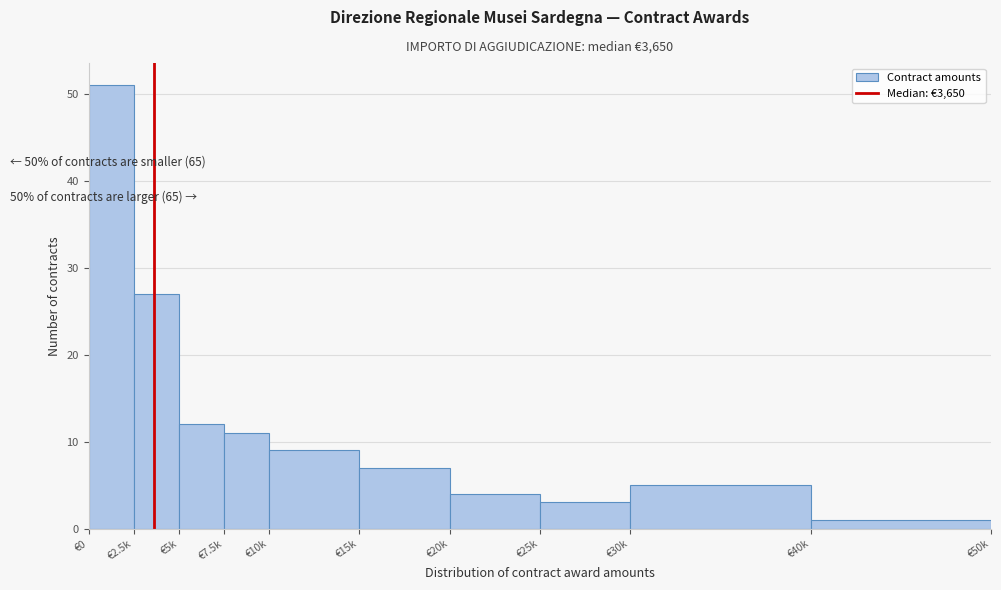

Reading right to left, transcribe all the data shown in this chart.

1	5	3	4	7	9	11	12	27	51